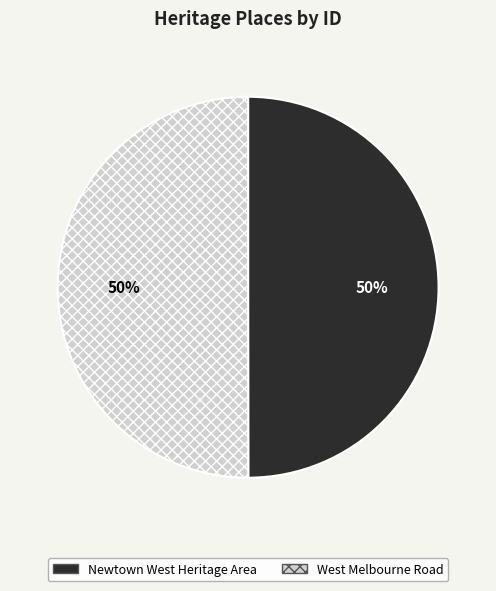

To the nearest percent, what is the average slice percentage?

50%